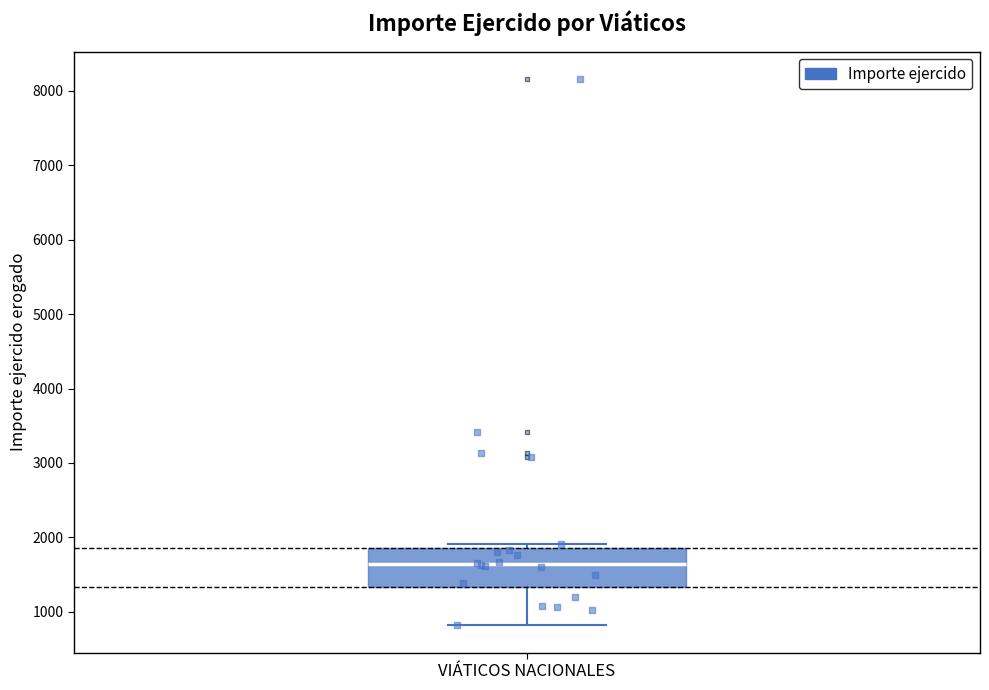

Transcribe this box plot: give where the median line is, the range the box spans, and where the two whiskers end, as read against the y-axis. The values are not printed on the chart, so give them approximately, as read against the axis.

median 1600, box 1300 to 1900, whiskers 800 to 1900 (just above the box's upper edge)